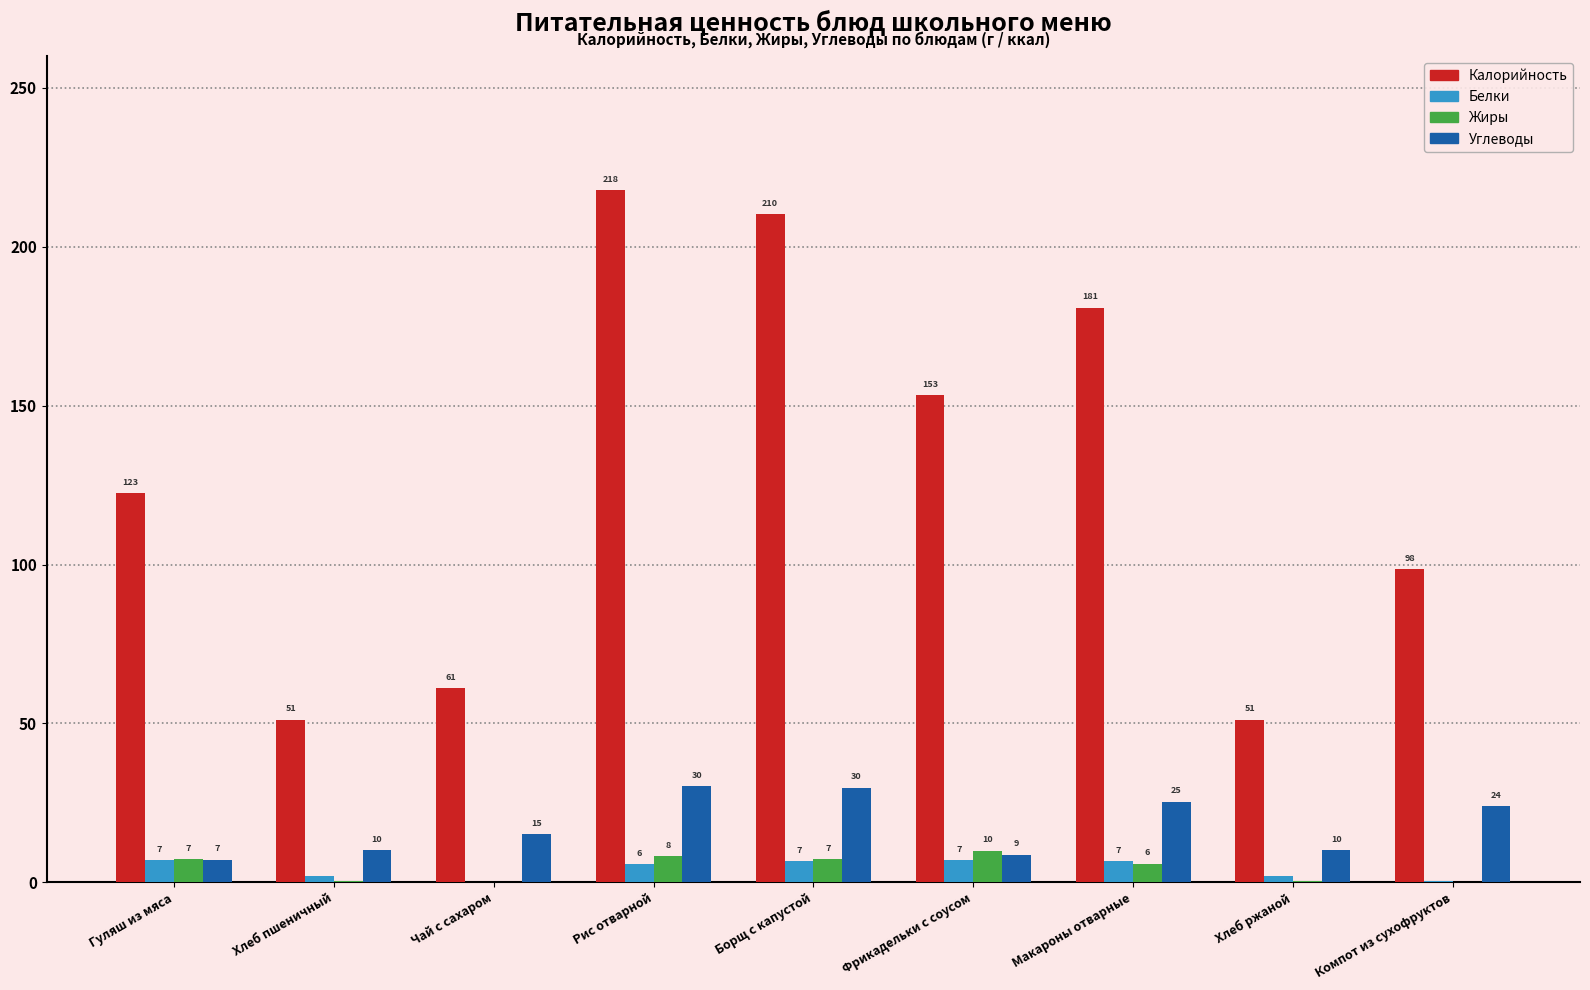

Read the Углеводы value at Хлеб пшеничный.

10.0